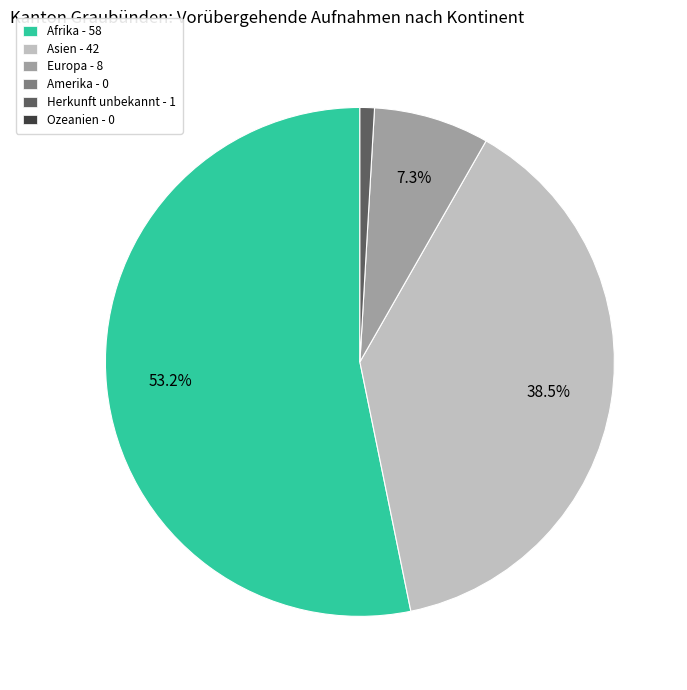

Is there a majority slice in this chart?

Yes